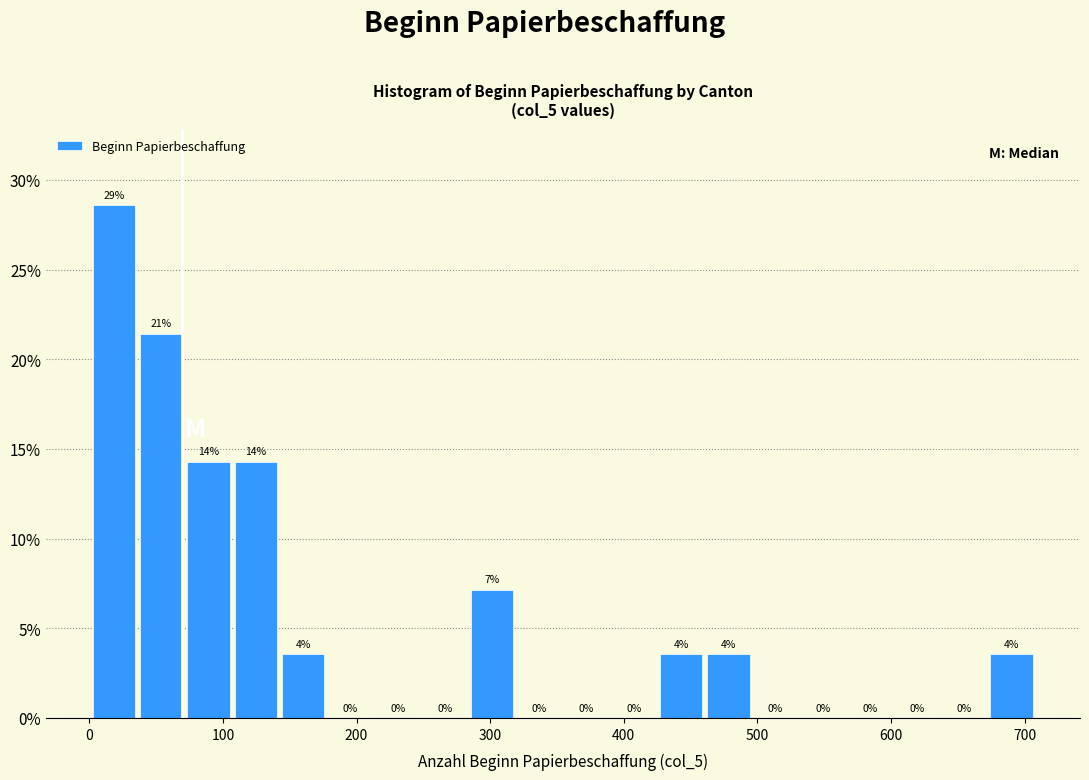

Read against the x-axis, roughly where is the centre of the tallest bar?

20